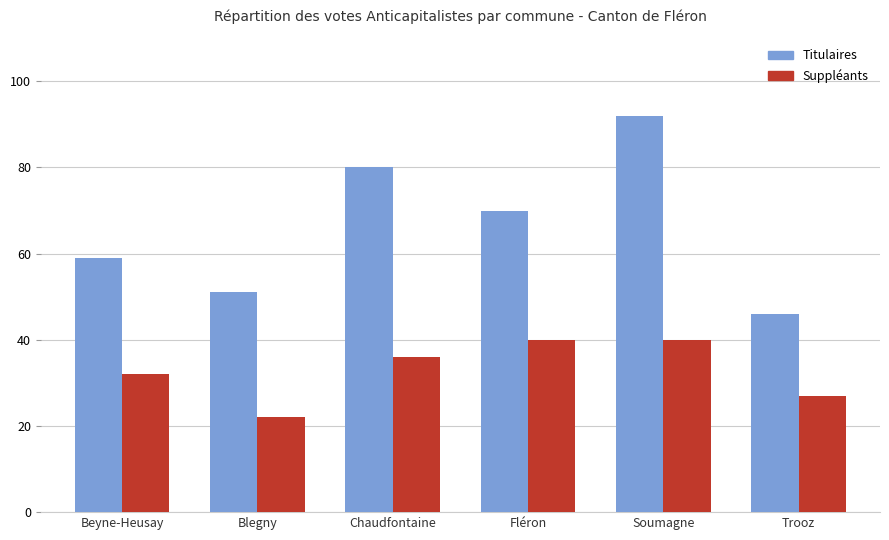

At which category is the sum across all series the highest?

Soumagne